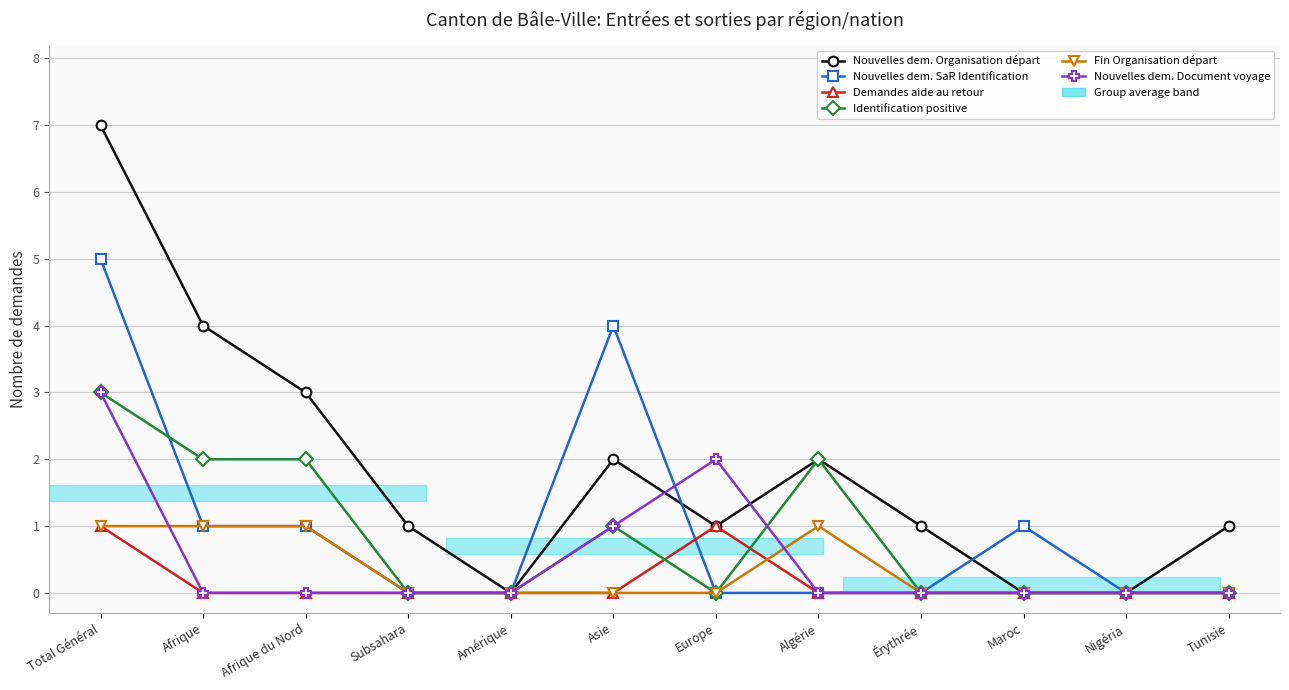

Rank the series at Érythrée from highest to lowest value.

Nouvelles dem. Organisation départ, Nouvelles dem. SaR Identification, Demandes aide au retour, Identification positive, Fin Organisation départ, Nouvelles dem. Document voyage